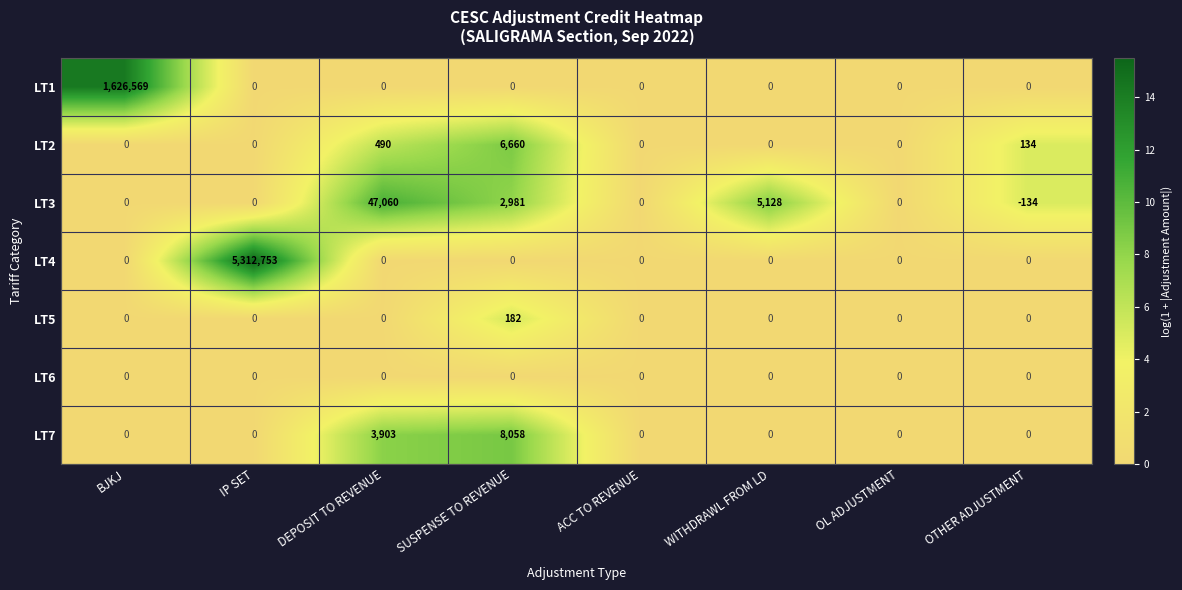

True or false: LT1 has a value of 0 at IP SET.

True